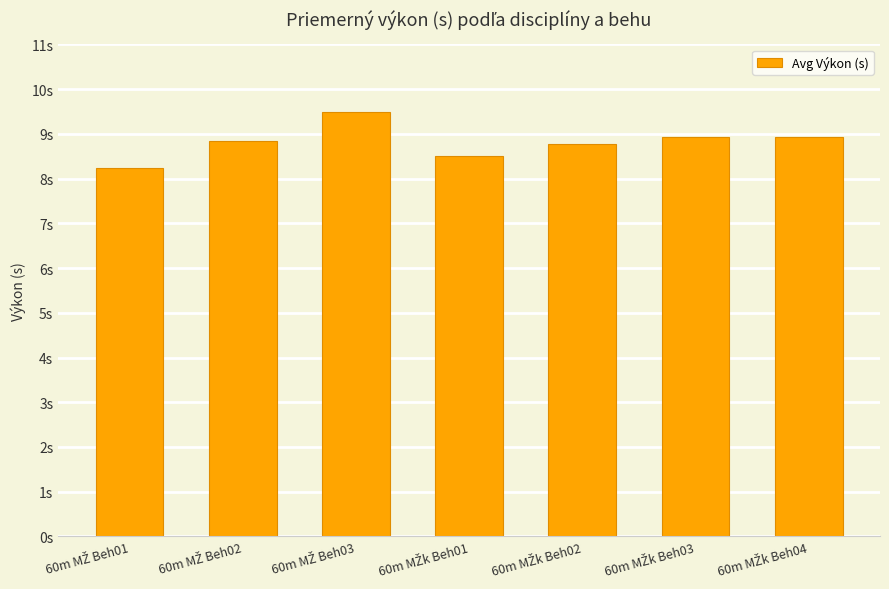

Which label corresponds to the smallest value in the chart?

60m MŽ Beh01